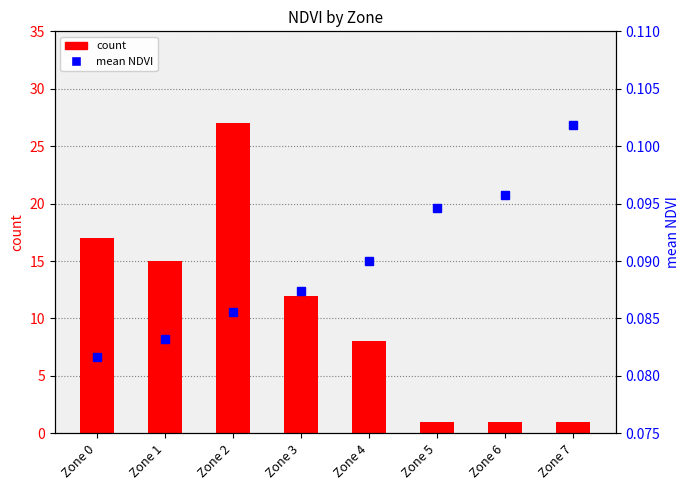

How many groups of bars are there?

8